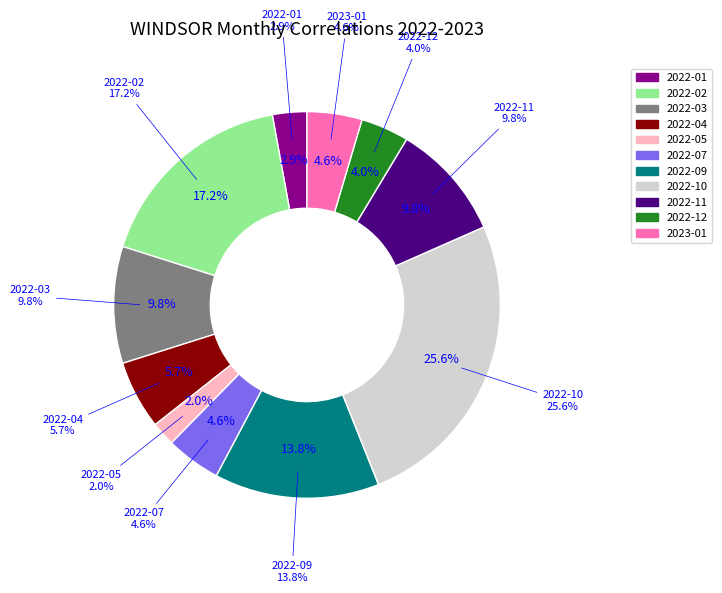

What percentage is the 2022-12 slice, to the nearest percent?

4%